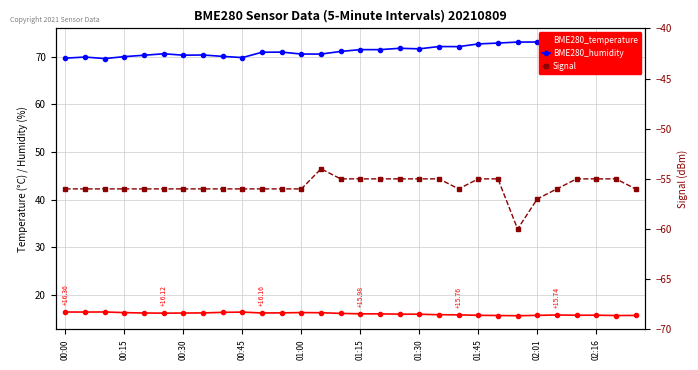

What is the difference between the maximum and second lowest values in the BME280_humidity series?

3.4